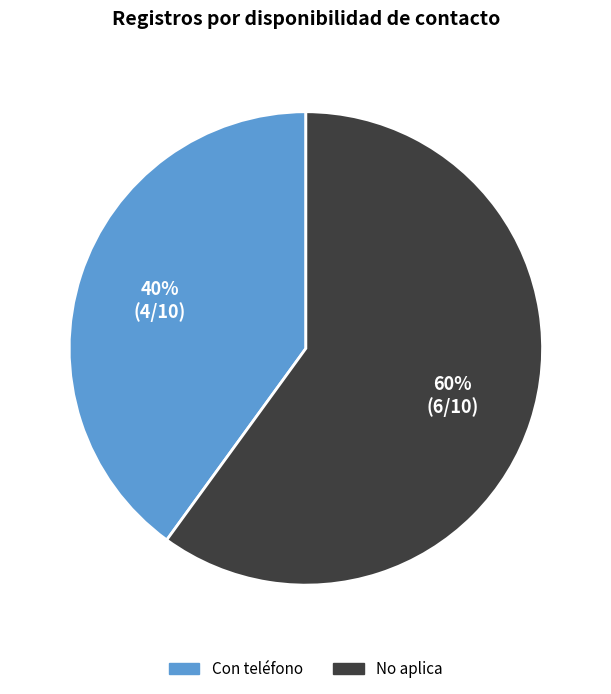

Rank the categories by value from highest to lowest.

No aplica, Con teléfono